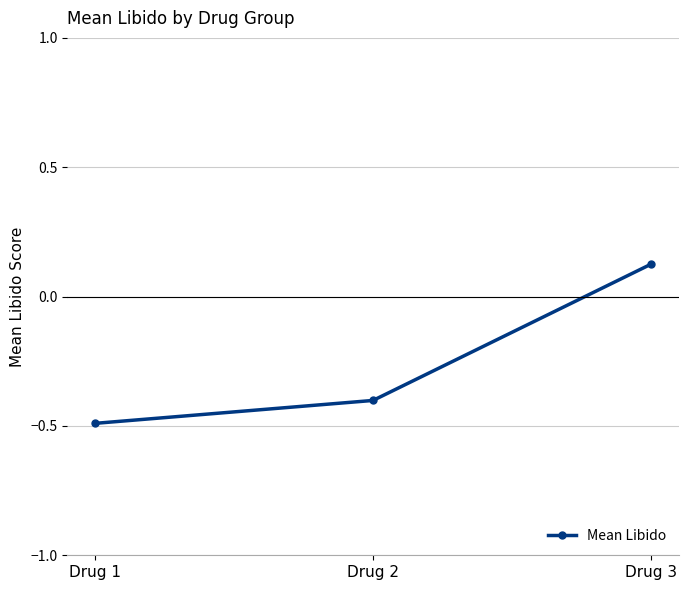

Is it true that the value at Drug 1 is -0.7?

False